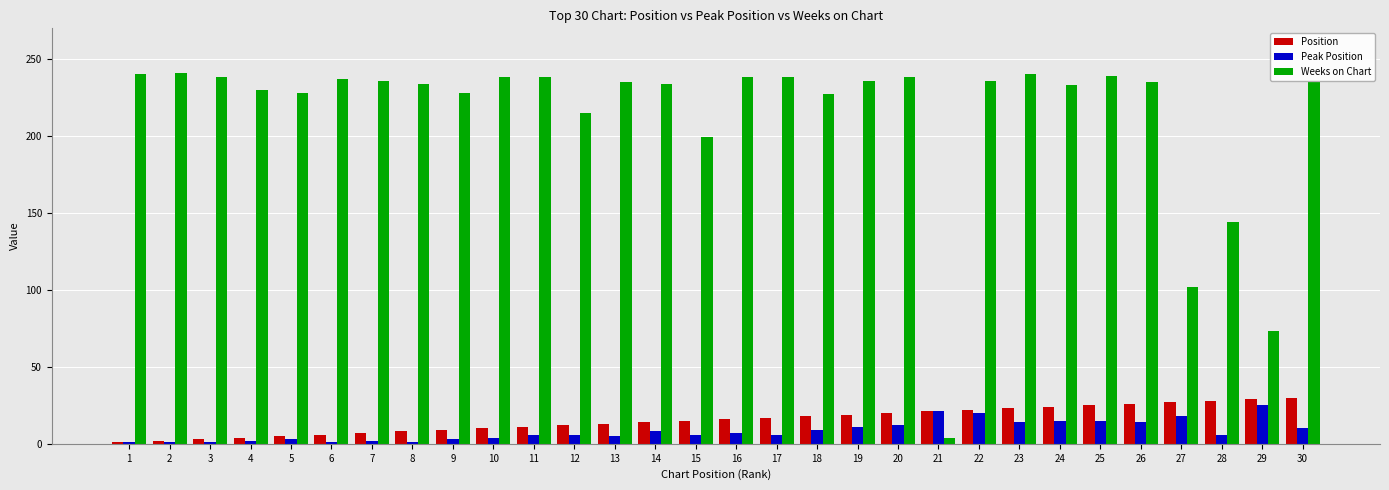

Which series has the largest range (max minus min)?

Weeks on Chart